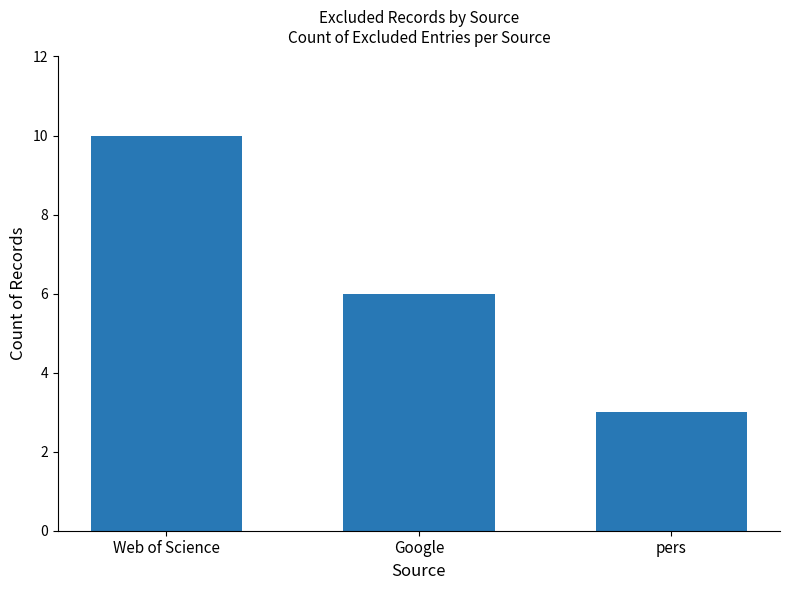

Read the value at Web of Science.

10